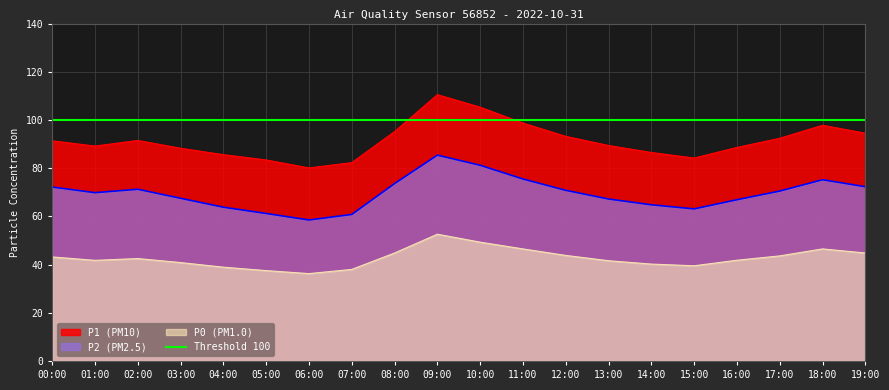

Between 07:00 and 15:00, which series saw the biggest shift?

P2